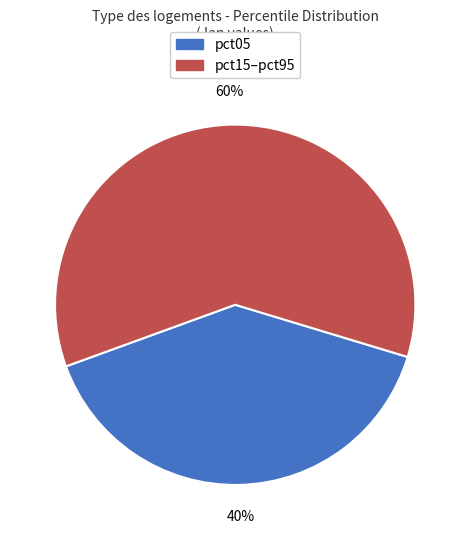

To the nearest percent, what is the difference between the largest and smallest slice percentages?

20%